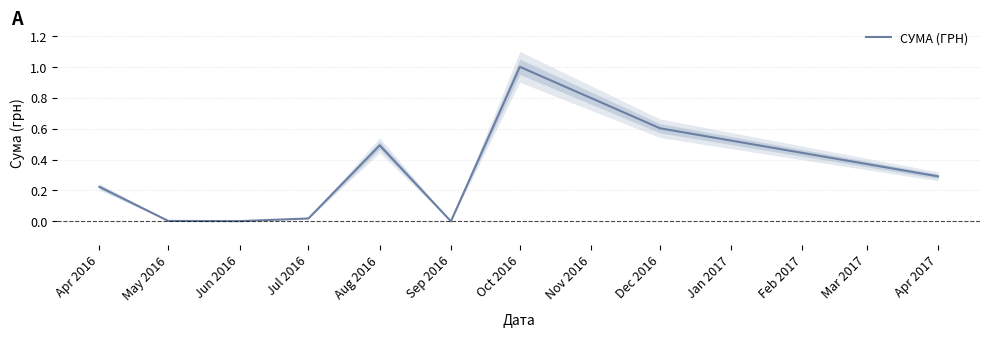

The value of СУМА (ГРН) at Jun 2016 is 0.0. True or false?

True